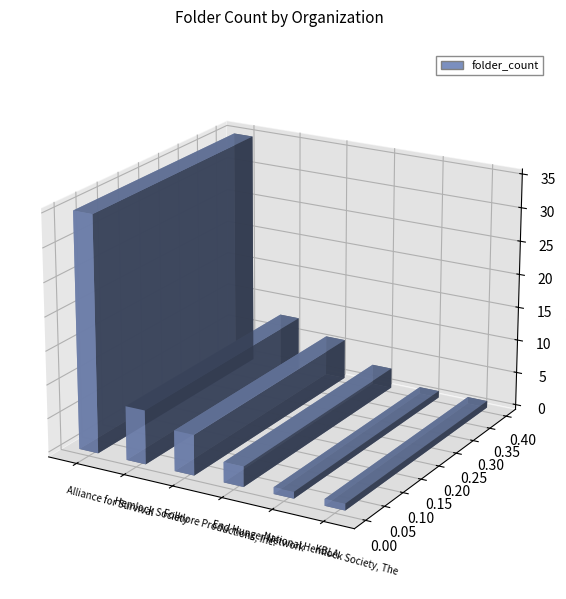

What is the difference between the maximum and minimum values?

34